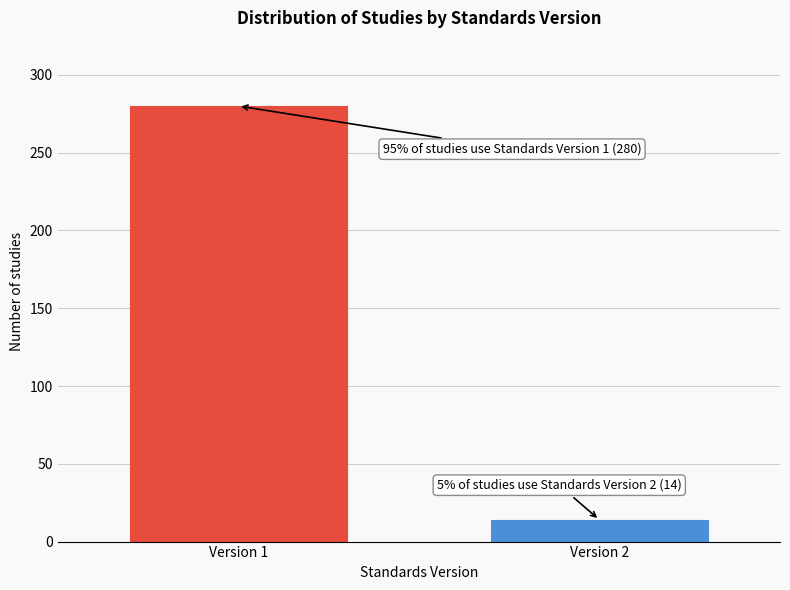

Reading right to left, what are all the values shown in this chart?

14	280